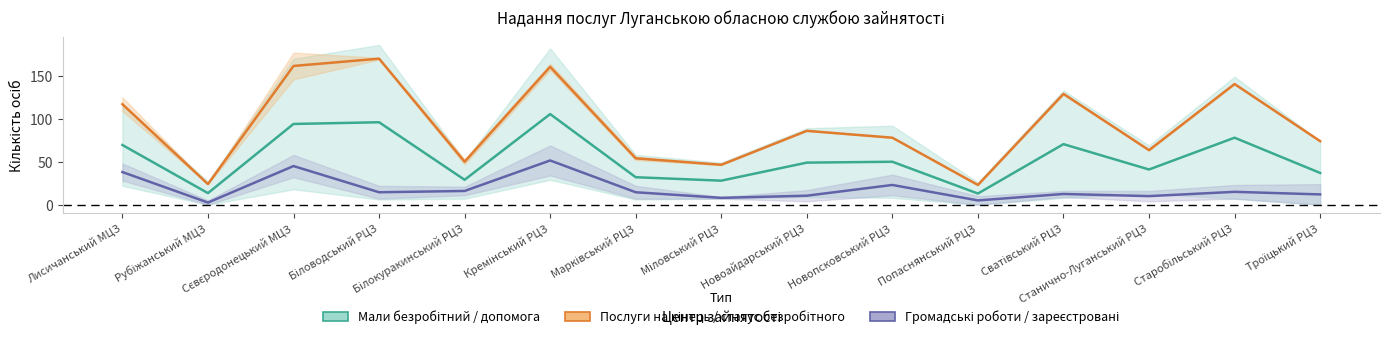

Is the value of Послуги на кінець / статус безробітного at Попаснянський РЦЗ greater than the value of Мали безробітний / допомога at Марківський РЦЗ?

No